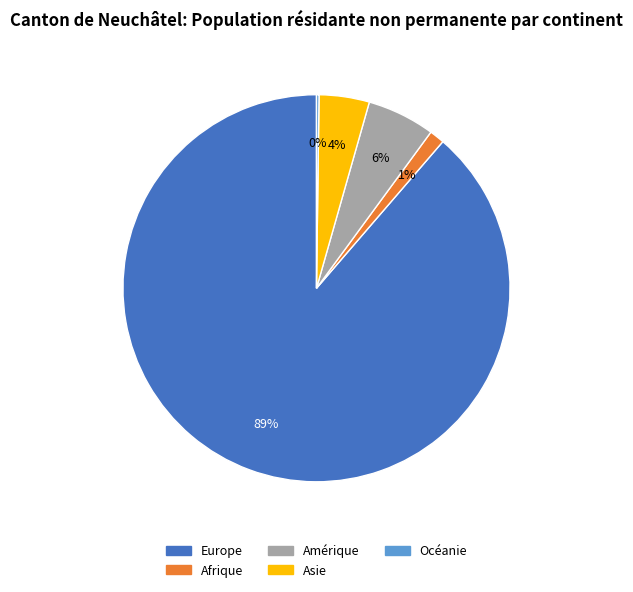

Between Amérique and Asie, which is larger?

Amérique